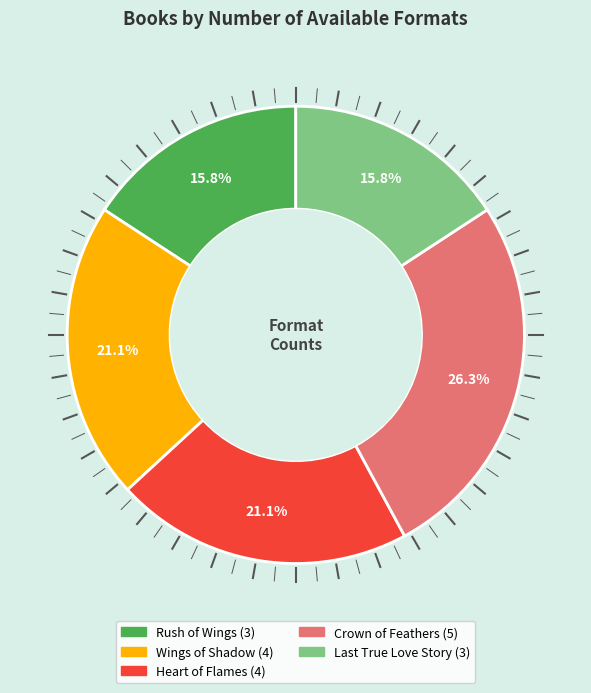

Count the number of slices in the pie.

5